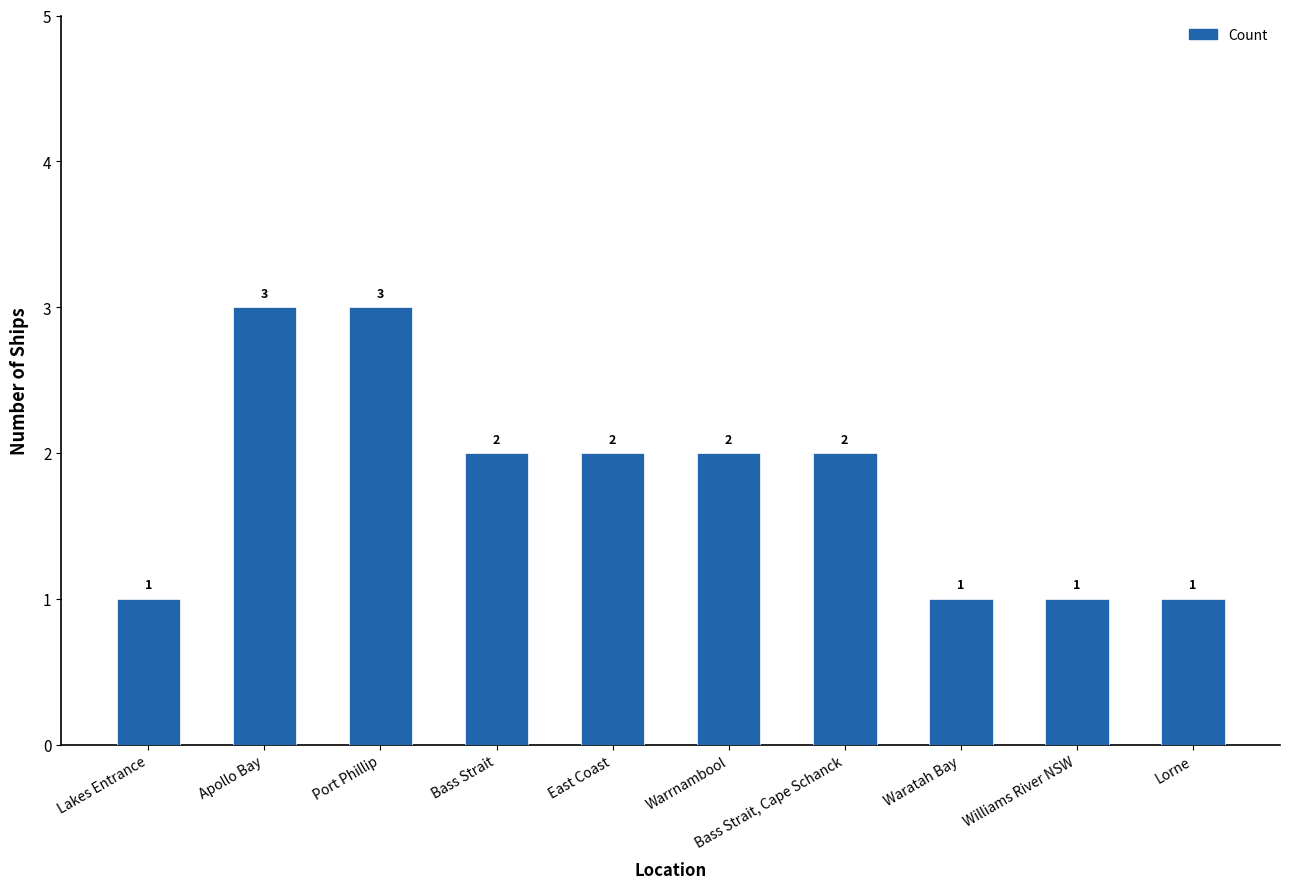

Between Lorne and Bass Strait, which is larger?

Bass Strait